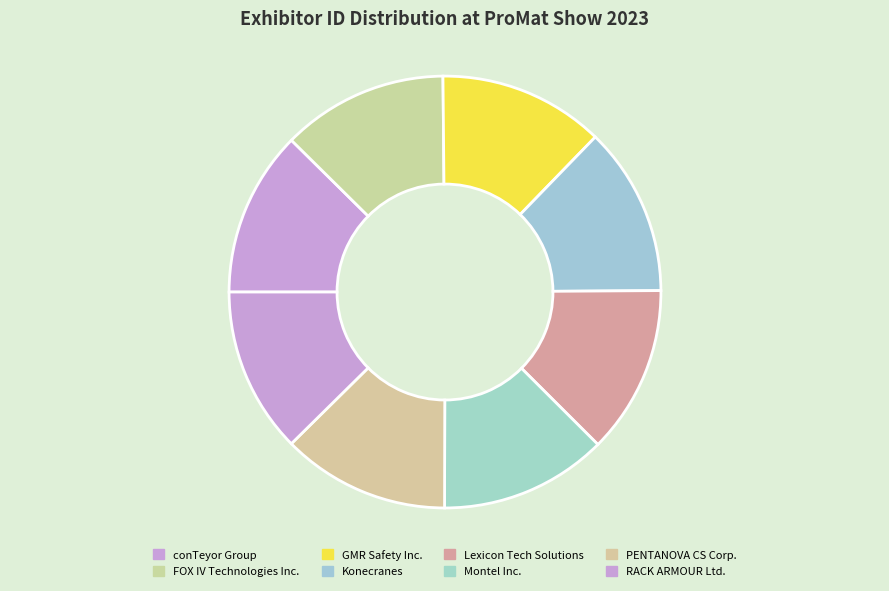

Is PENTANOVA CS Corp. the majority of the pie?

No